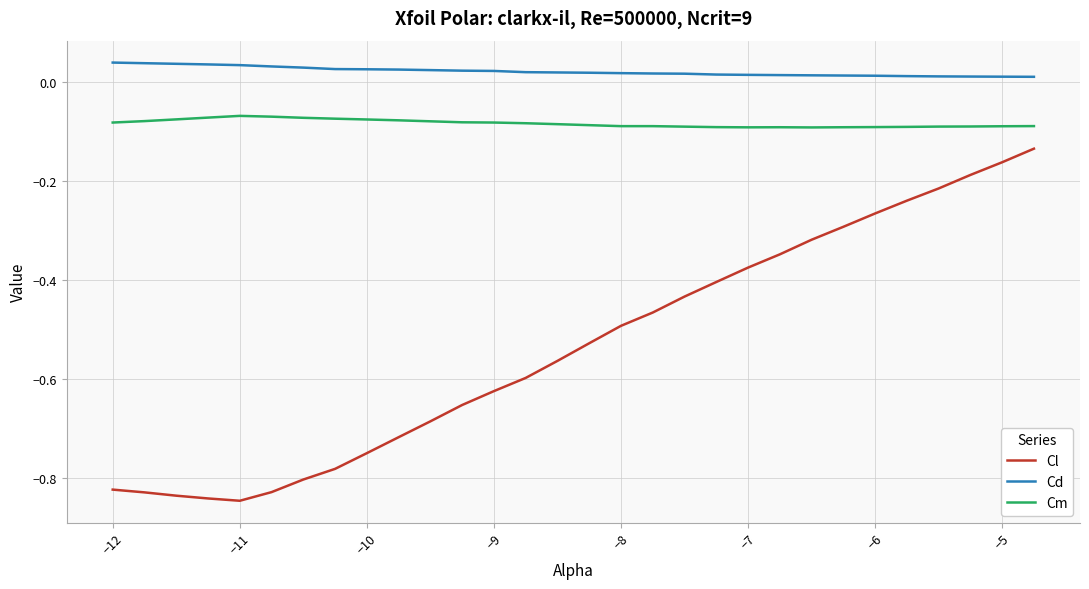

Which series has the widest spread of values?

Cl